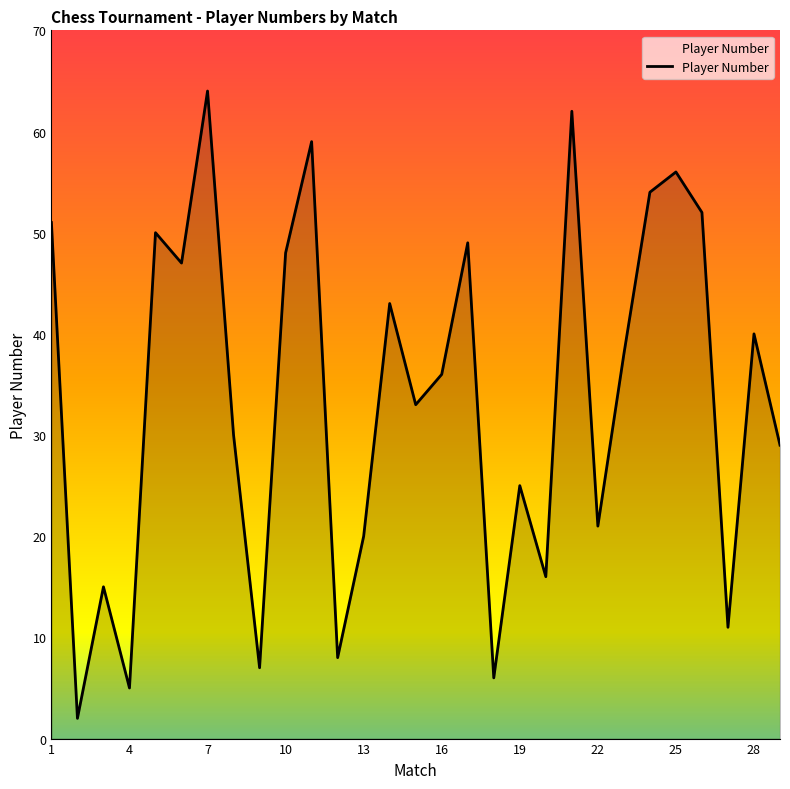

What is the maximum value shown in the chart?

64